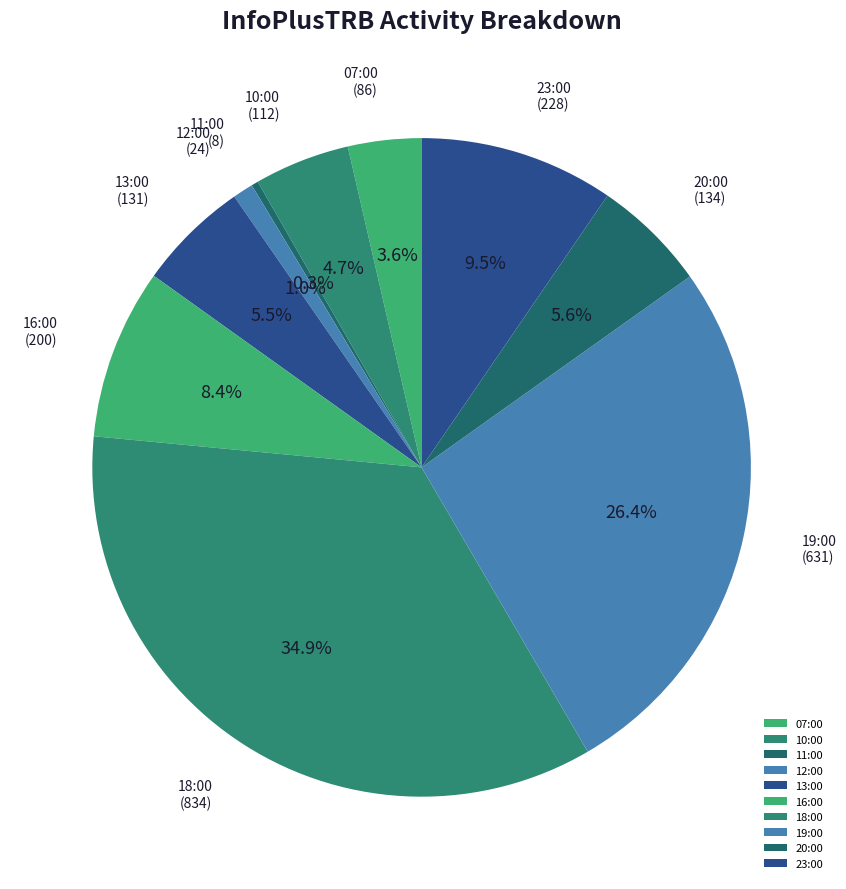

Is there a majority slice in this chart?

No